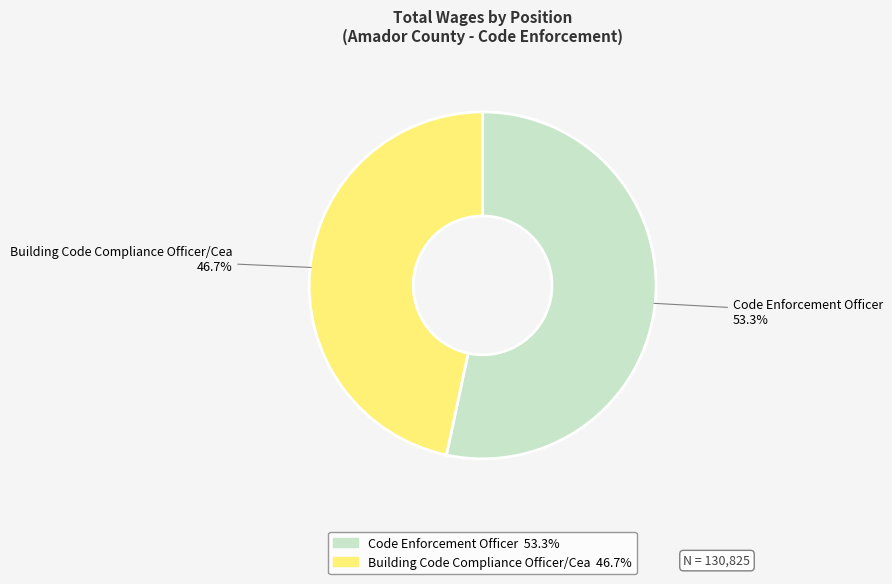

What percentage is the Building Code Compliance Officer/Cea slice, to the nearest percent?

47%